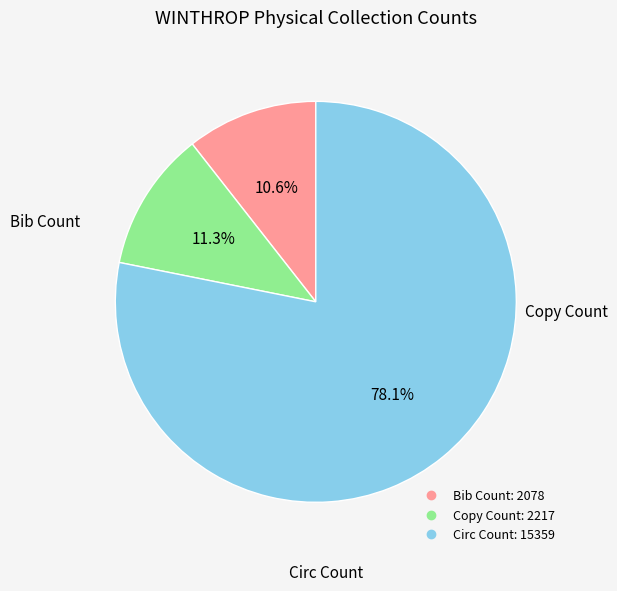

How many slices are in this pie chart?

3